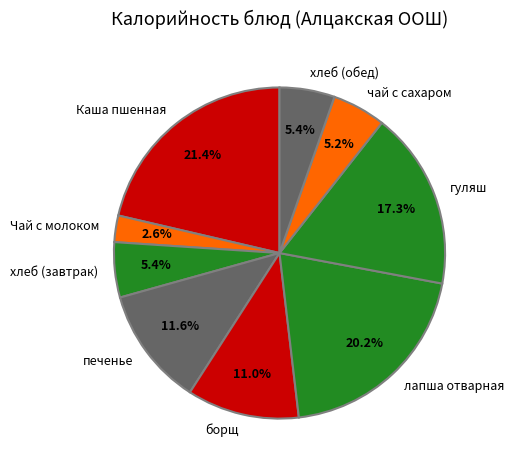

Does any single category account for the majority?

No